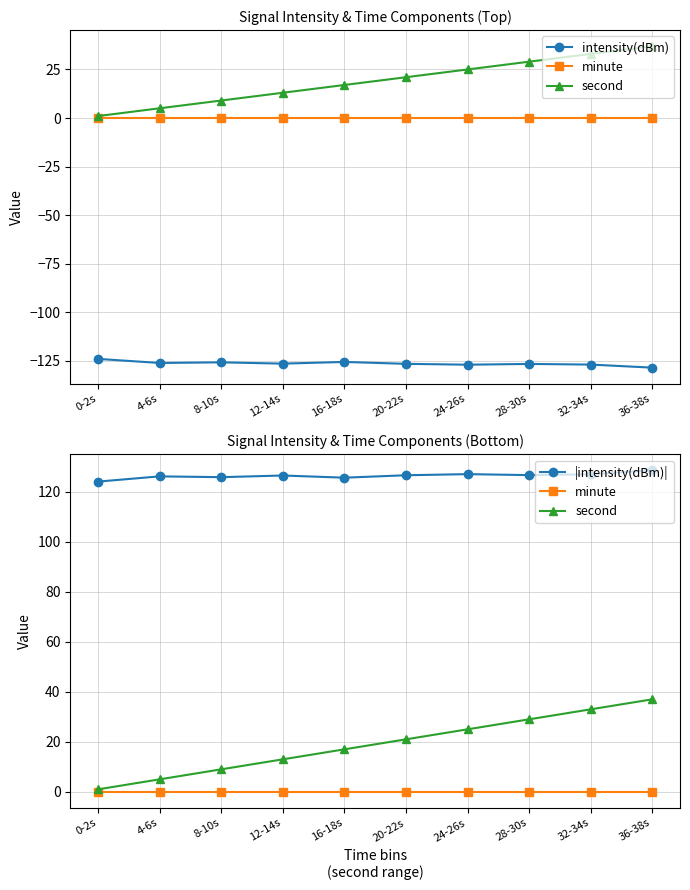

Reading left to right, list all the values displayed in this chart.

intensity(dBm): -124.1	-126.2	-125.8	-126.5	-125.6	-126.6	-127.0	-126.7	-127.0	-128.6
minute: 0.0	0.0	0.0	0.0	0.0	0.0	0.0	0.0	0.0	0.0
second: 1.0	5.0	9.0	13.0	17.0	21.0	25.0	29.0	33.0	37.0
|intensity(dBm)|: 124.1	126.2	125.8	126.5	125.6	126.6	127.0	126.7	127.0	128.6